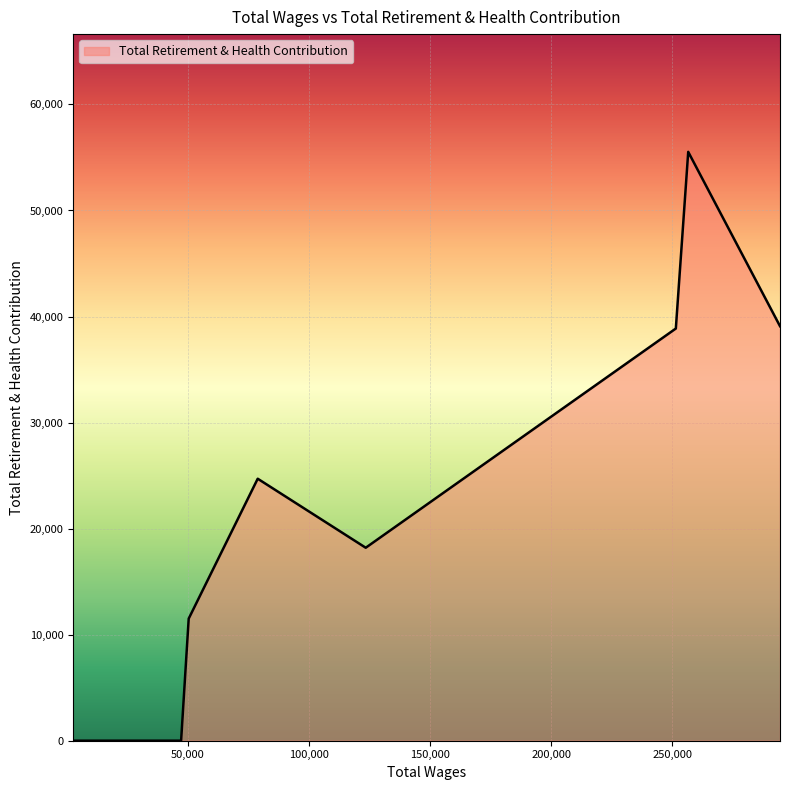

How many lines are shown in the chart?

1